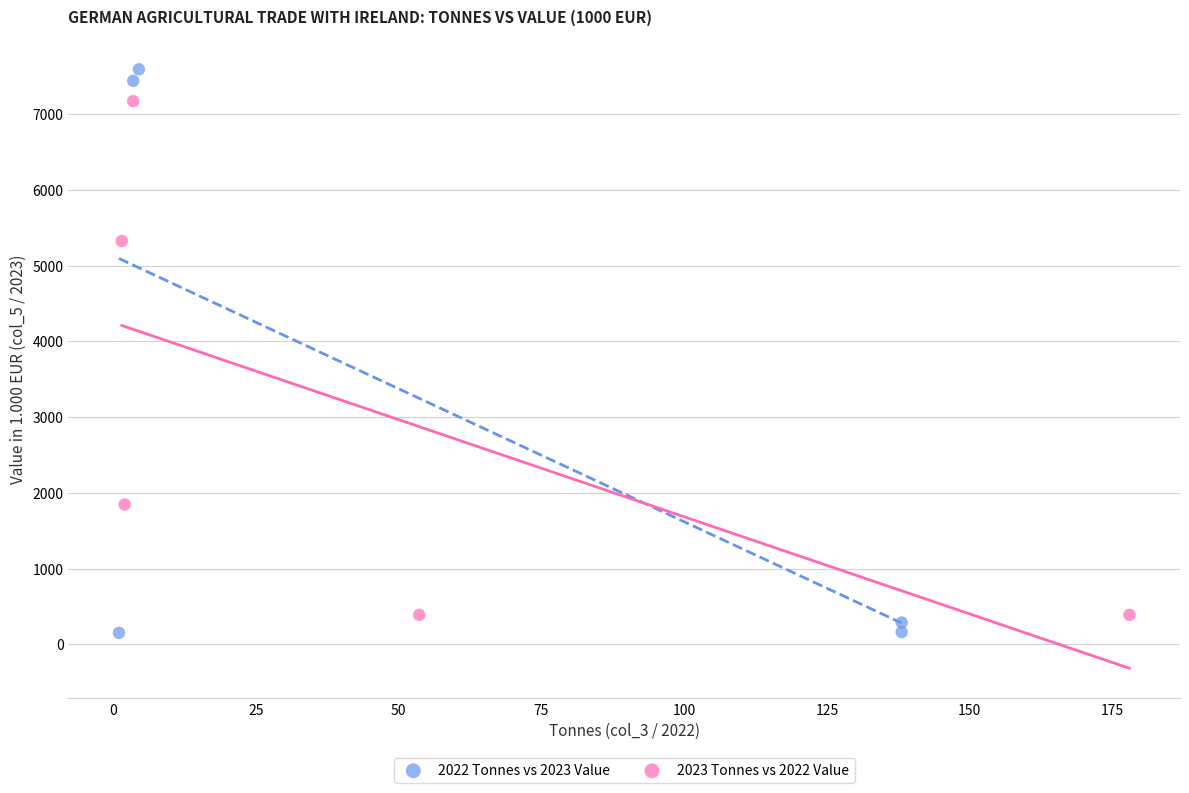

Which series has the largest Y range (max minus min)?

2022 Tonnes vs 2023 Value